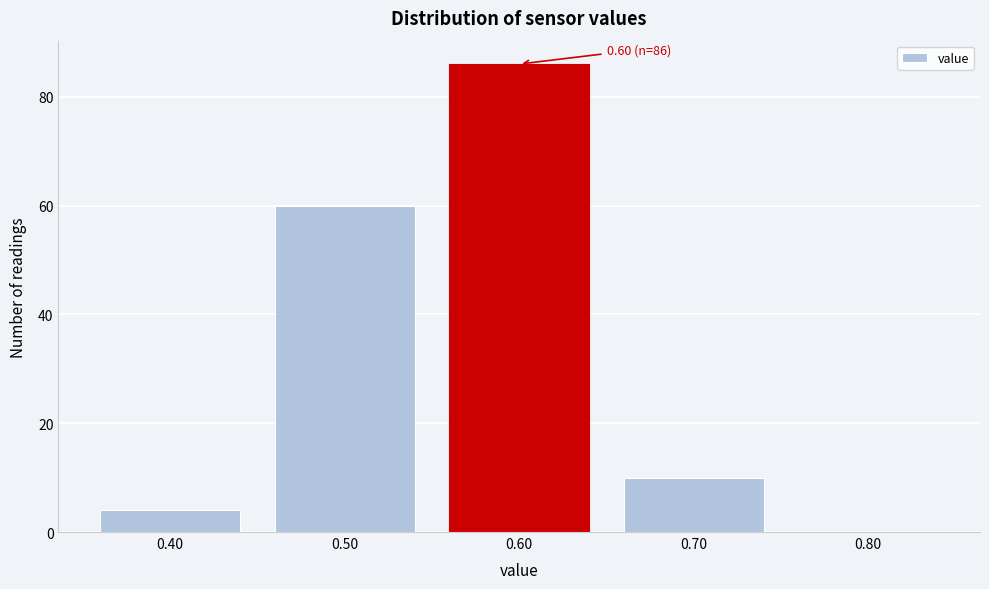

Which range on the x-axis has the tallest bar?

0.55 to 0.65